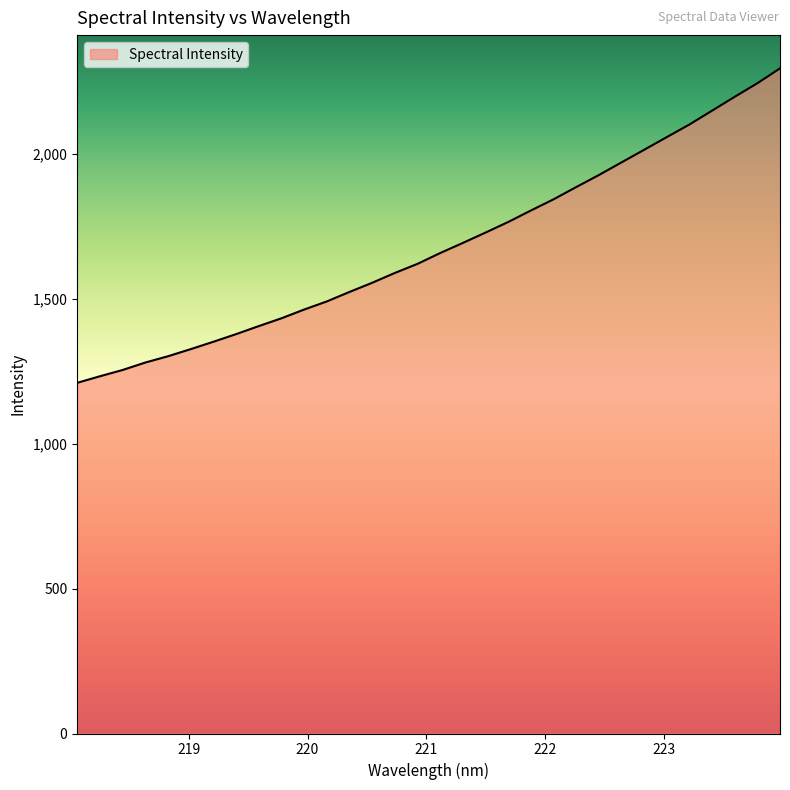

What is the maximum value shown in the chart?

2295.8